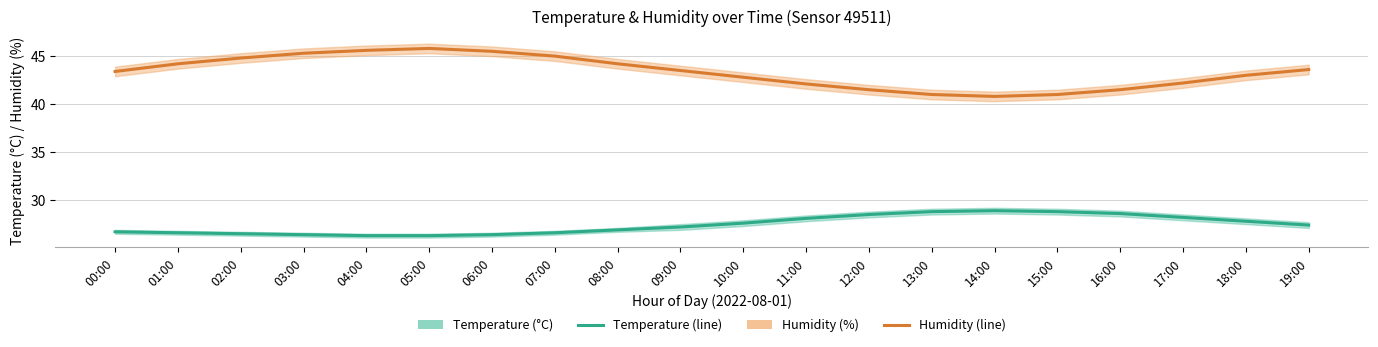

At which label does Humidity (%) reach its peak?

05:00